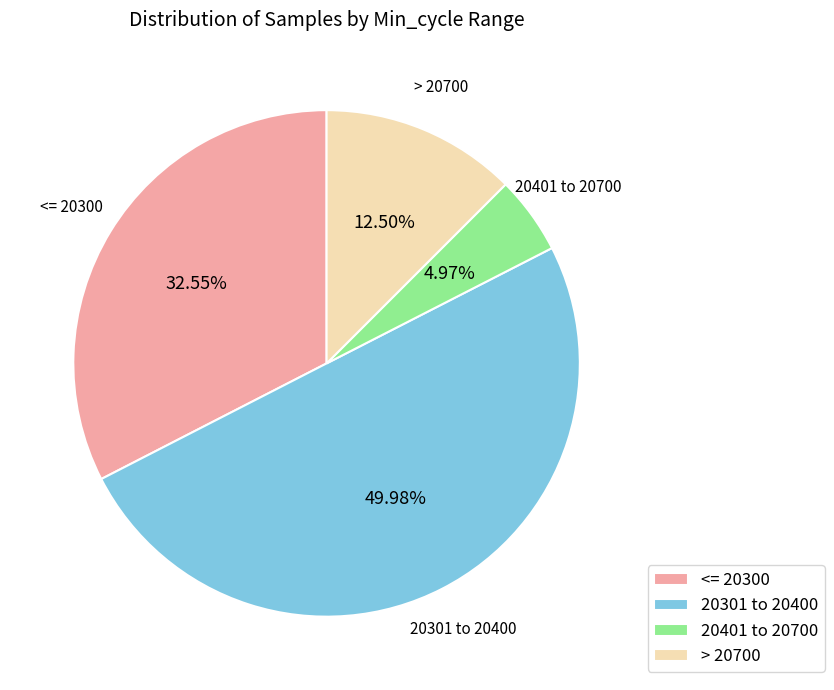

How many slices are in this pie chart?

4